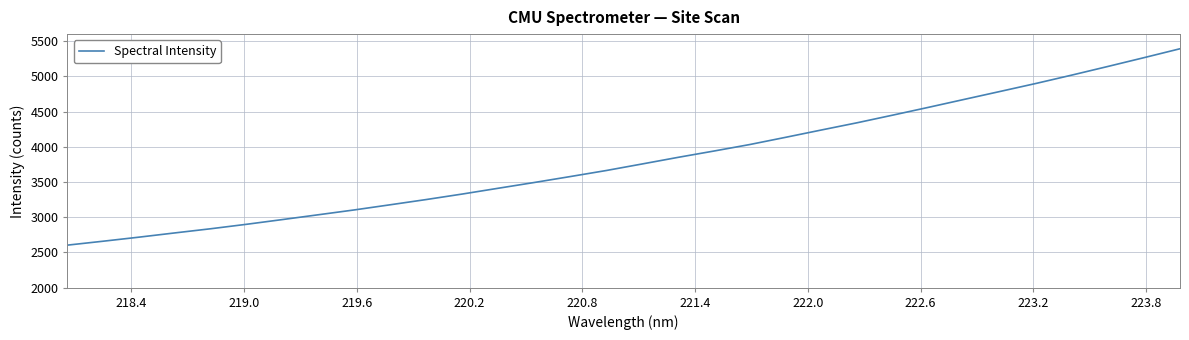

What is the difference between the second highest and minimum values?

2662.4